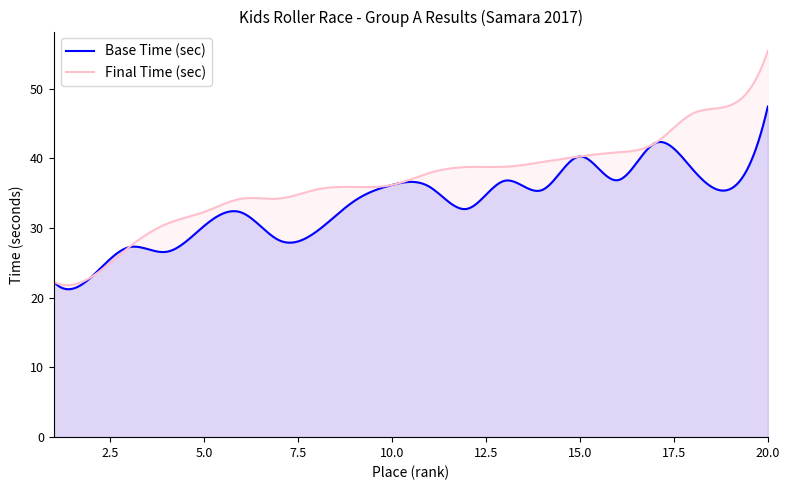

What is the sum of all Base Time (sec) values?

10011.2